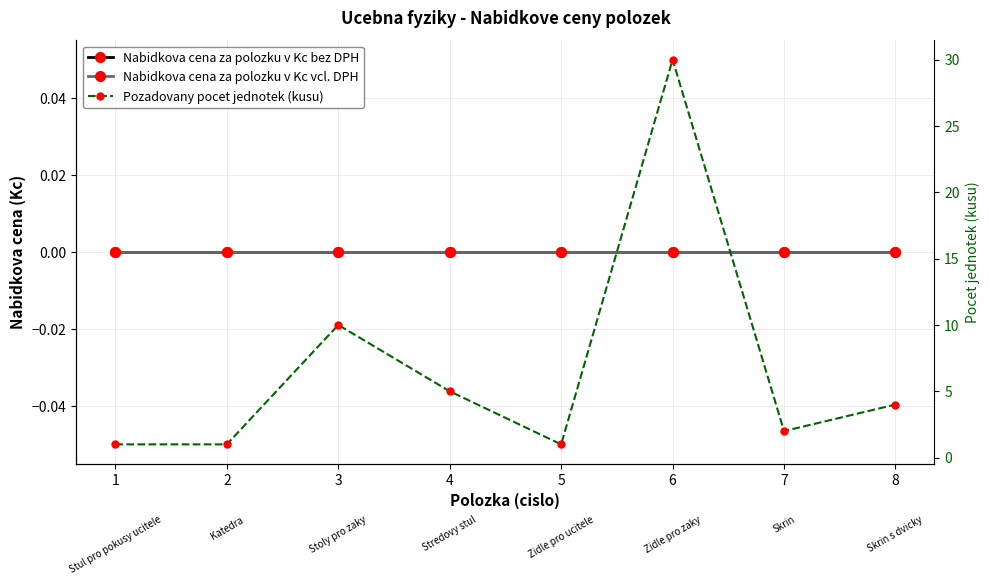

What is the difference between the highest and lowest values at 2?

1